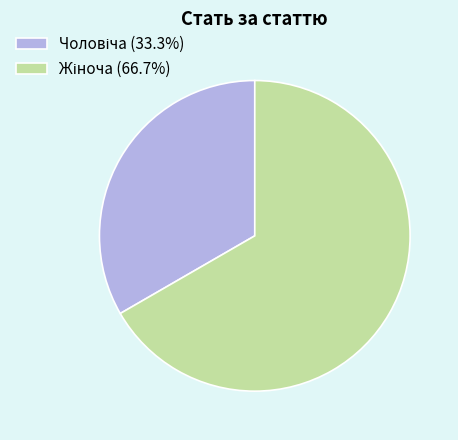

Is there any slice that represents more than half of the pie?

Yes